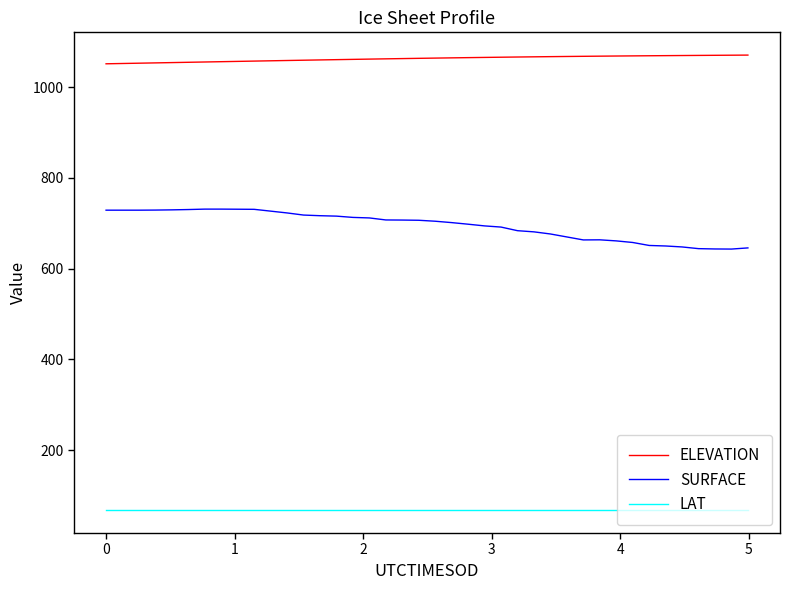

Which series has the largest total across all categories?

ELEVATION